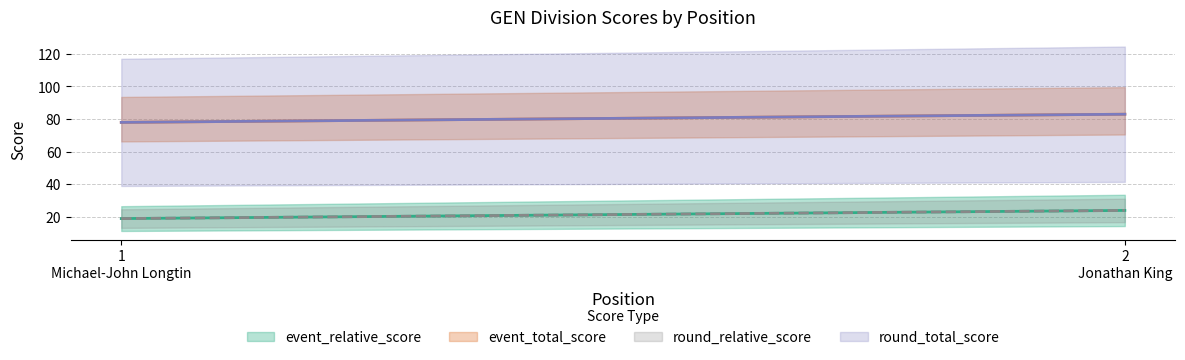

What are all the series names shown in the legend?

event_relative_score, event_total_score, round_relative_score, round_total_score